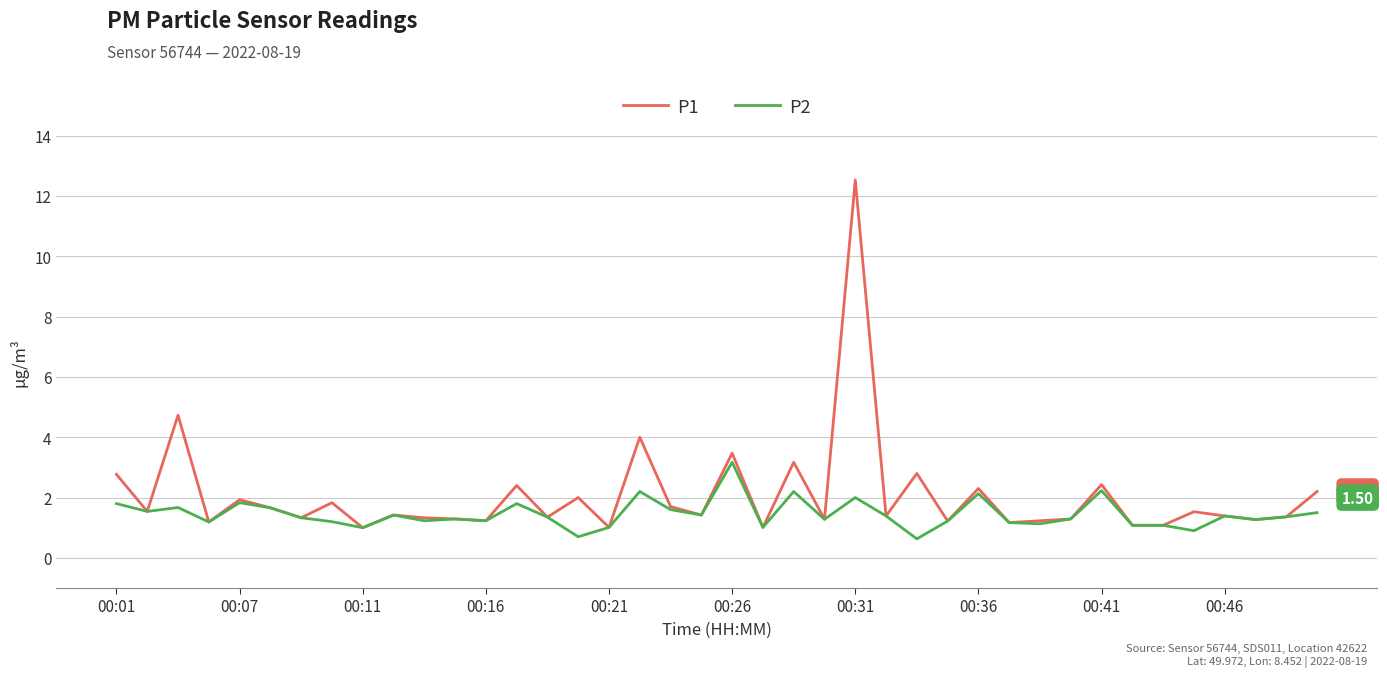

Which series has the largest range (max minus min)?

P1